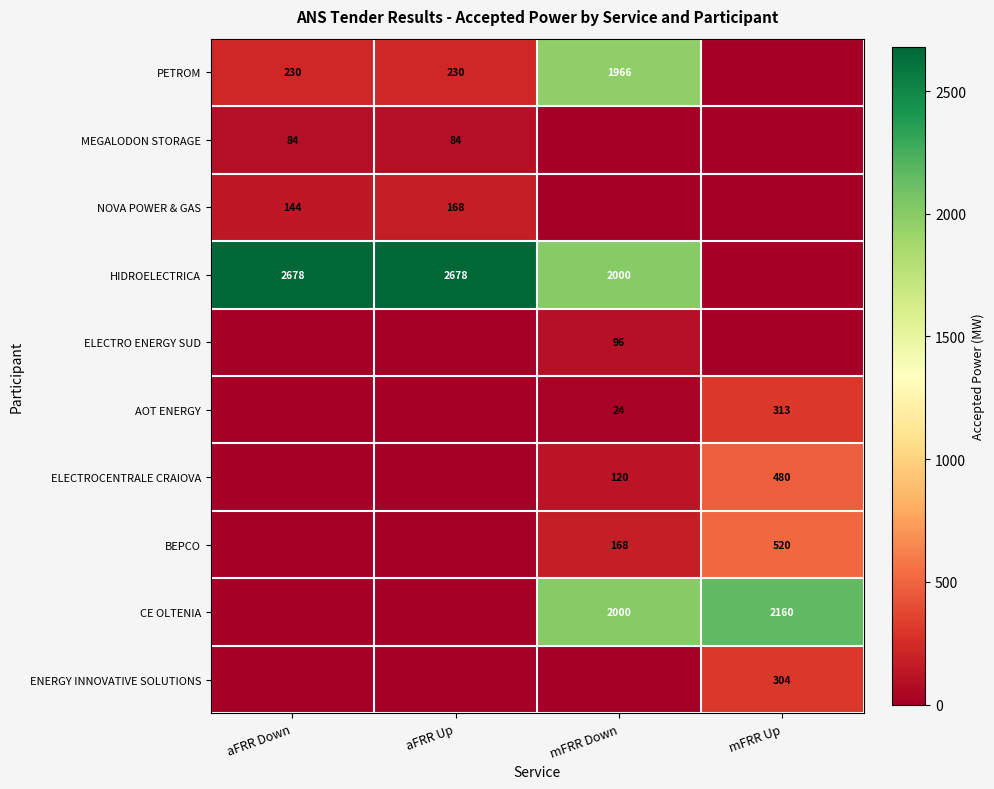

What is the difference between the PETROM values at mFRR Down and aFRR Up?

1736